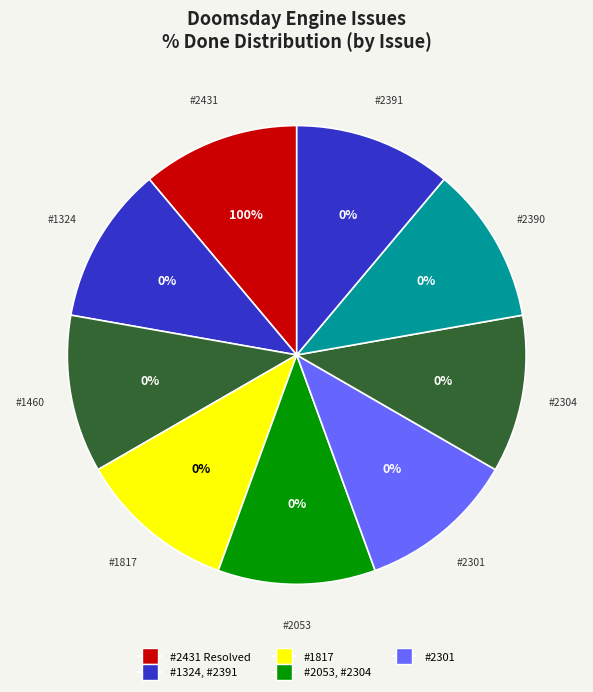

Which category has the biggest portion of the pie?

2431